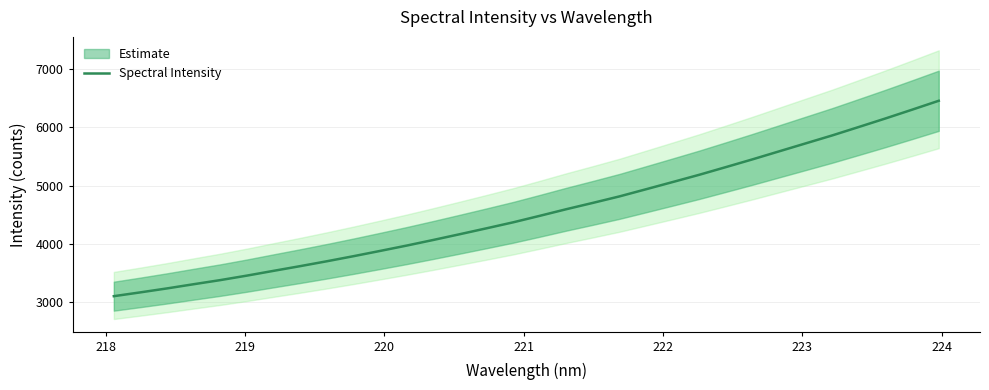

How many data points are less than 4482?

16